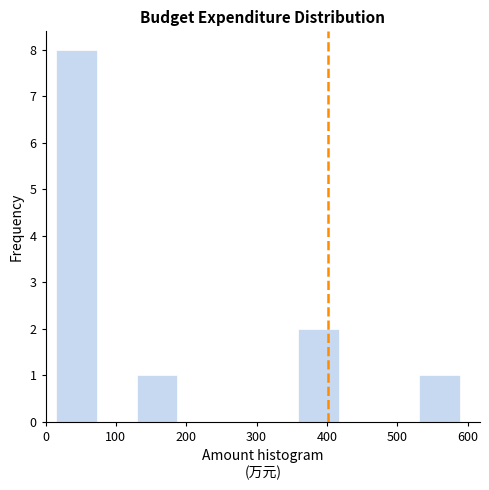

What is the height of the bar covering 530 to 590 on the x-axis? Neither the bar edges nor the heights are printed on the chart, so give them approximately, as read against the axes.

1